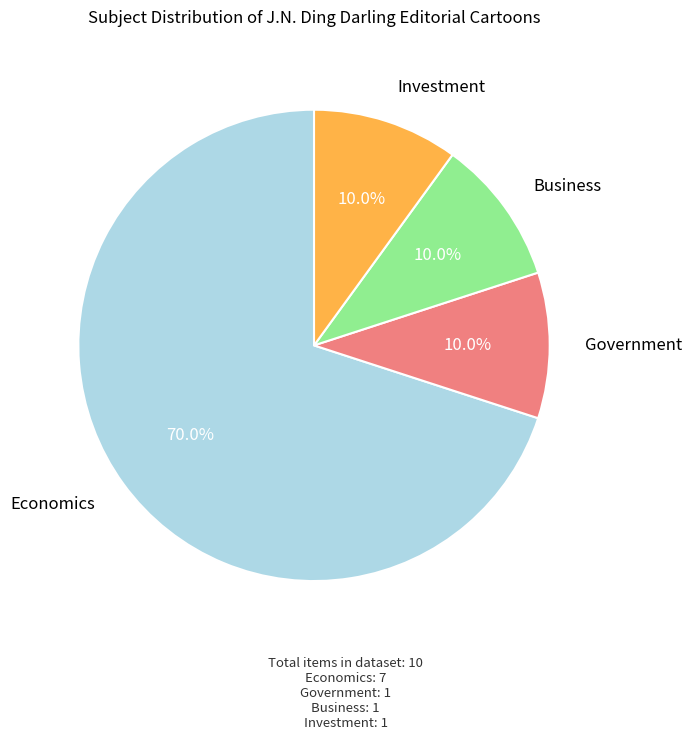

Approximately how many times larger is the value at Investment compared to Business?

1.0